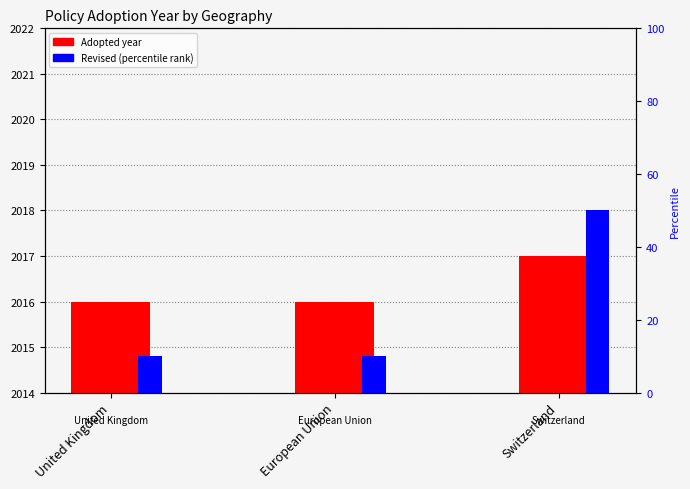

What are all the series names shown in the legend?

Adopted year, Revised (percentile)